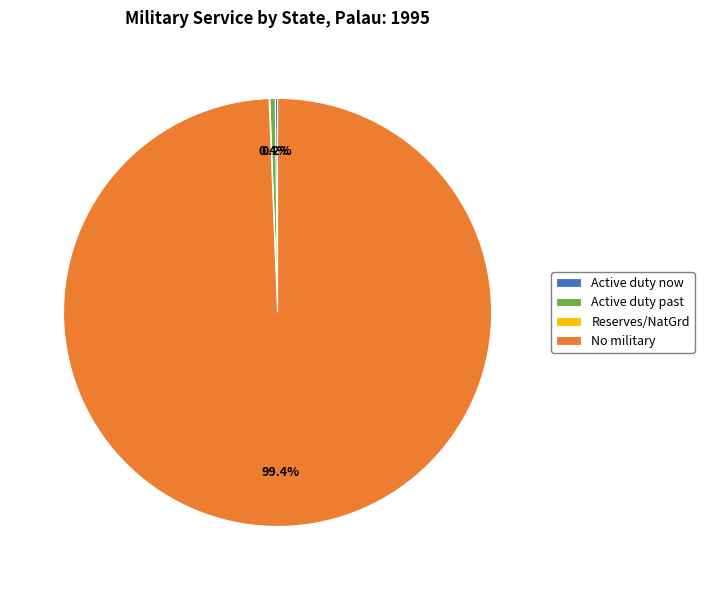

Which slice represents more than half of the pie?

No military